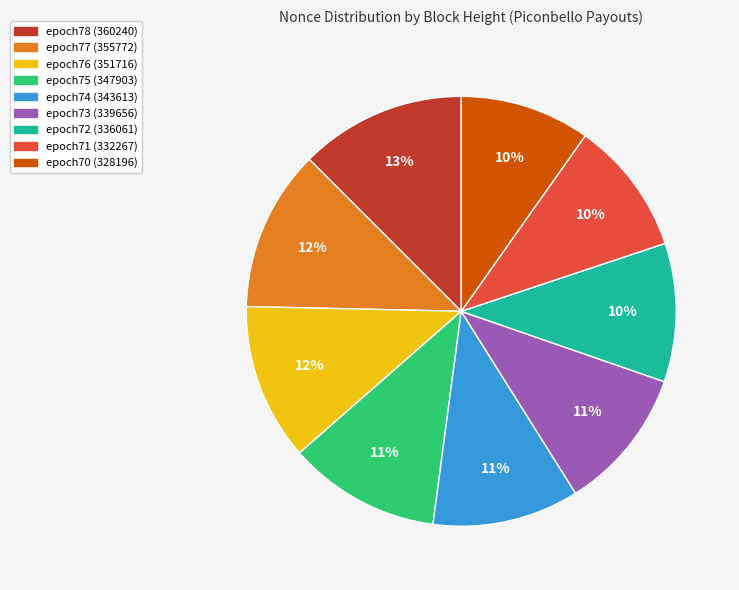

How many slices are in this pie chart?

9